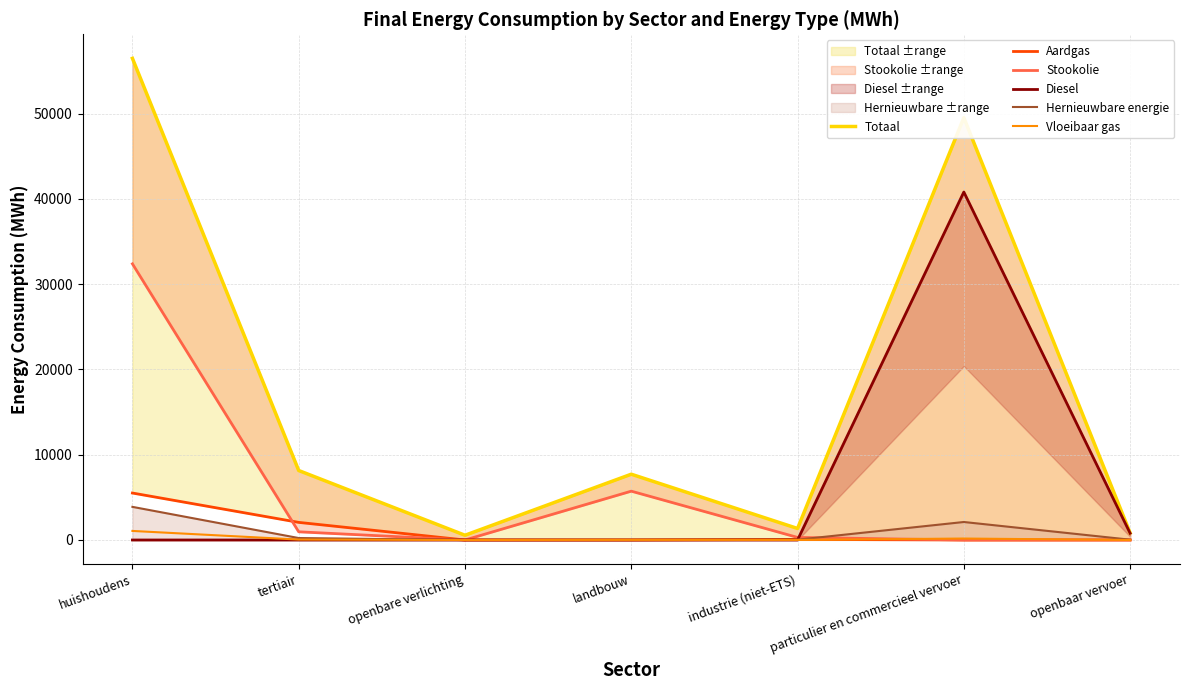

Is this an area chart (filled region under the line)?

No